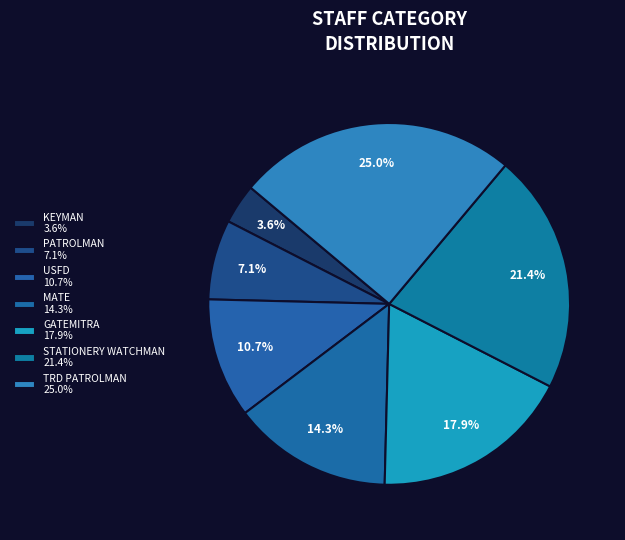

Is there any slice that represents more than half of the pie?

No